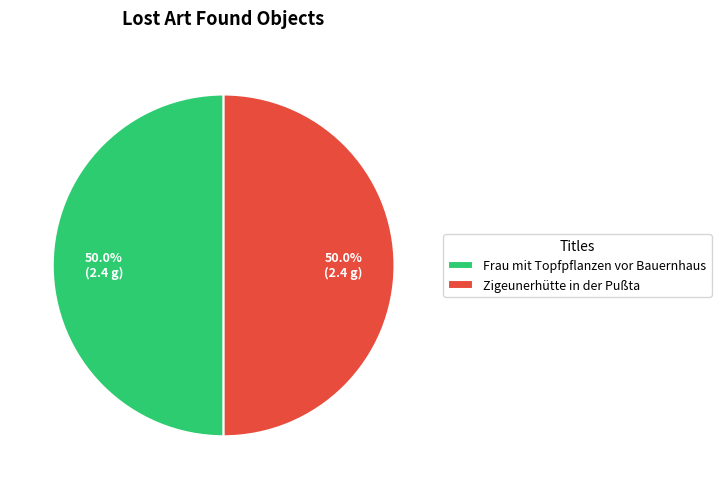

Combined, do Zigeunerhütte in der Pußta and Frau mit Topfpflanzen vor Bauernhaus account for over 50%?

Yes